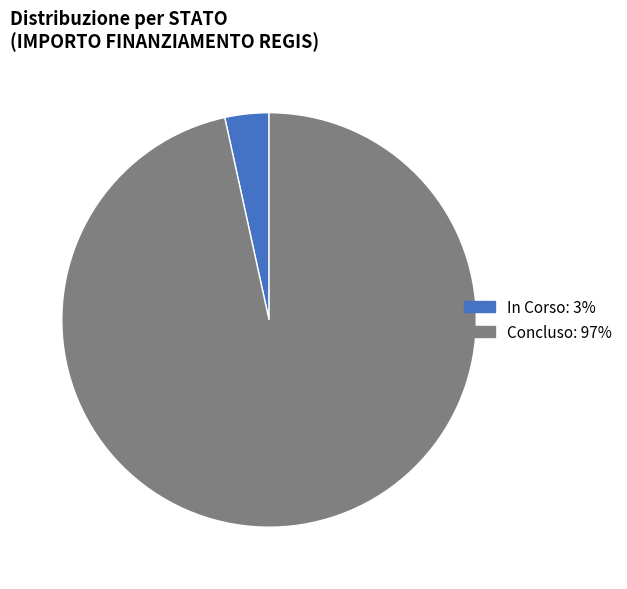

Rank the categories by value from highest to lowest.

Concluso, In Corso